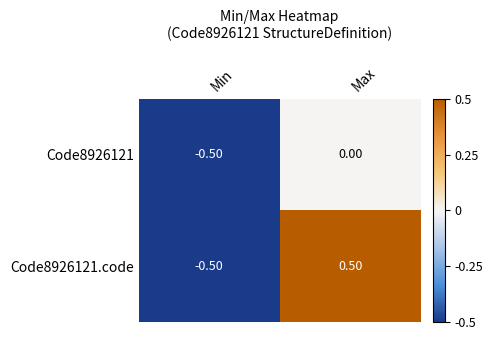

Which series has the largest total across all categories?

Code8926121.code